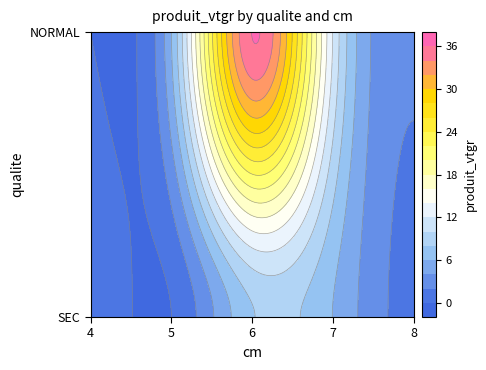

Rank the categories by value from lowest to highest.

SEC_4, SEC_8, NORMAL_8, SEC_7, NORMAL_5, SEC_6, NORMAL_7, NORMAL_6